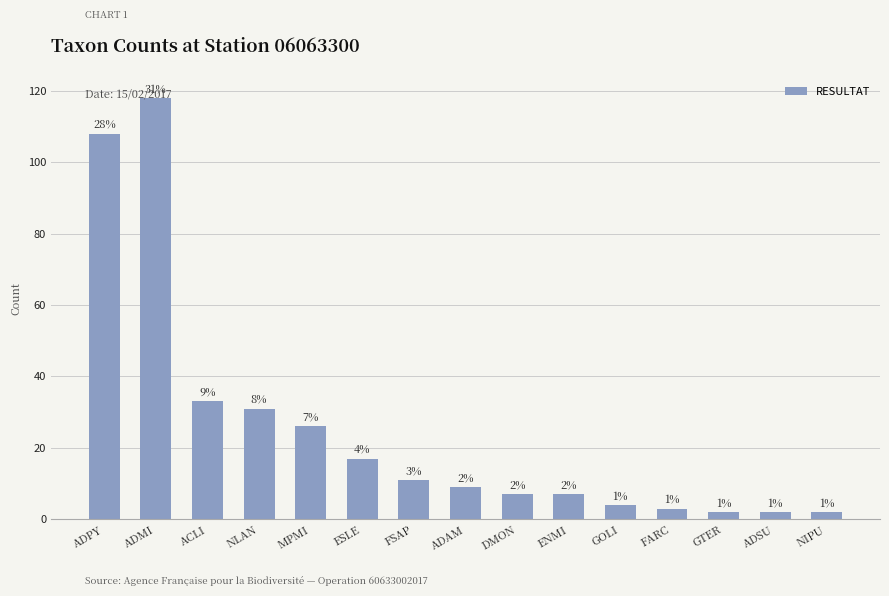

What is the sum of all values?

380